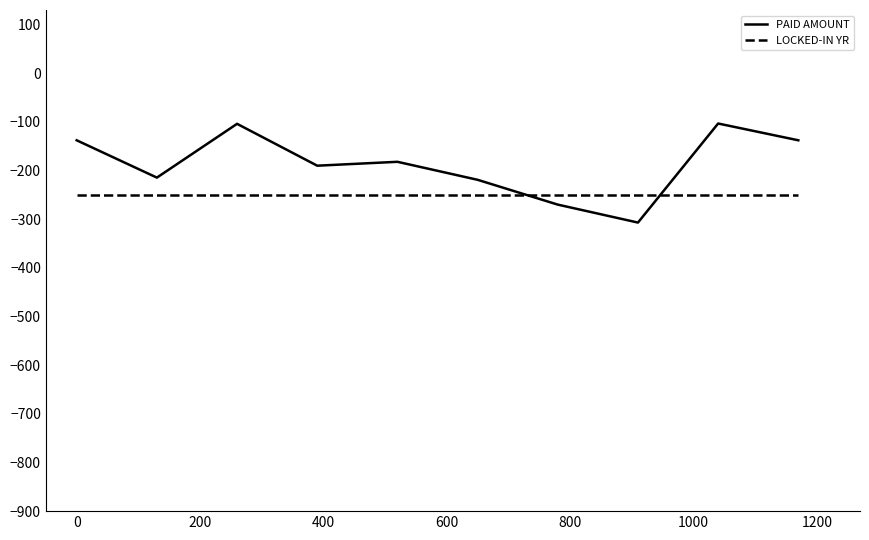

What is the highest value of the LOCKED-IN YR series?

-250.0